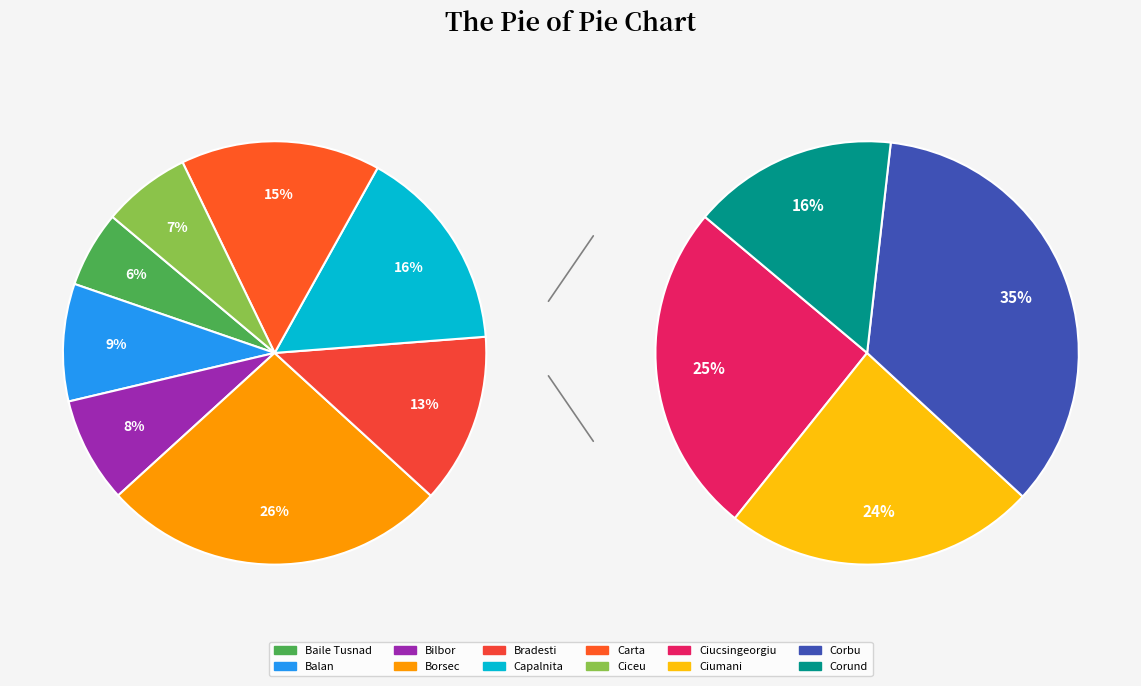

How many slices are in this pie chart?

12